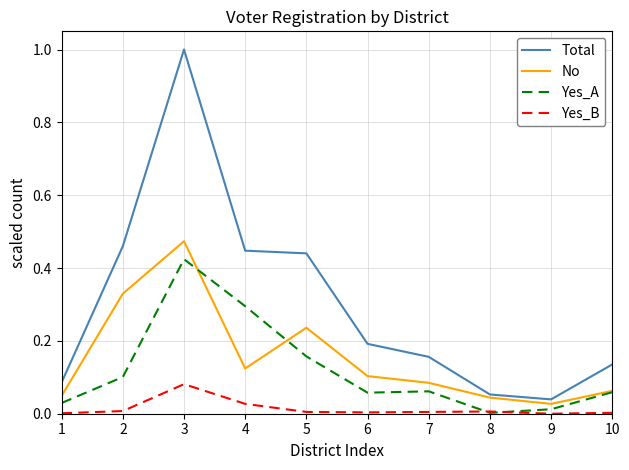

How many lines are shown in the chart?

4